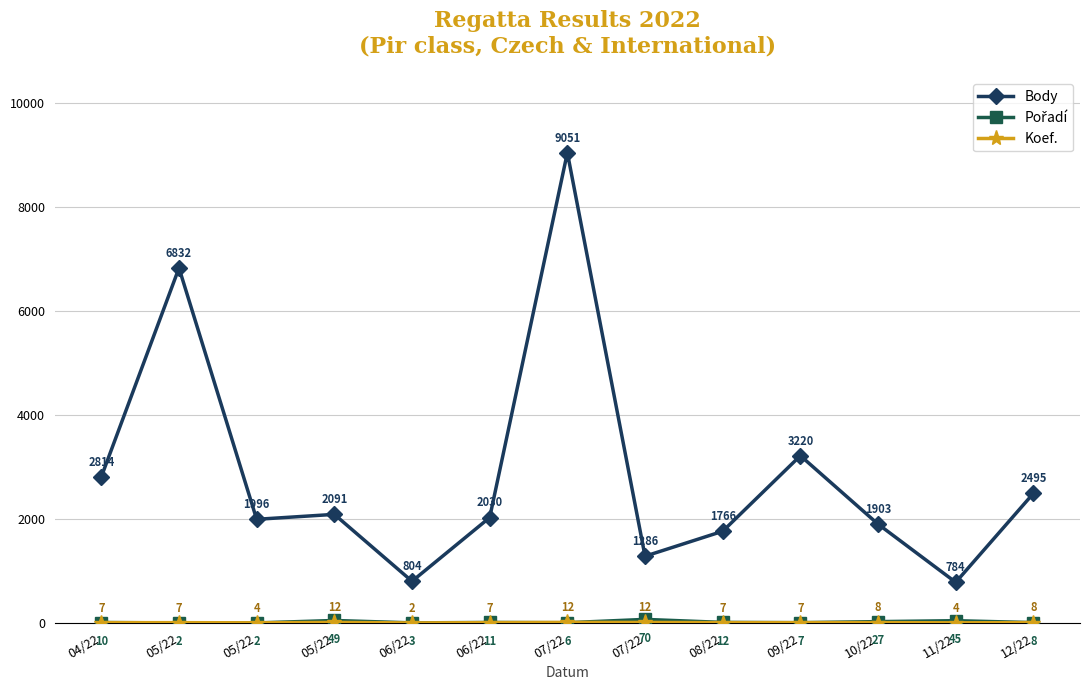

At which label is Body closest to 4917?

09/22